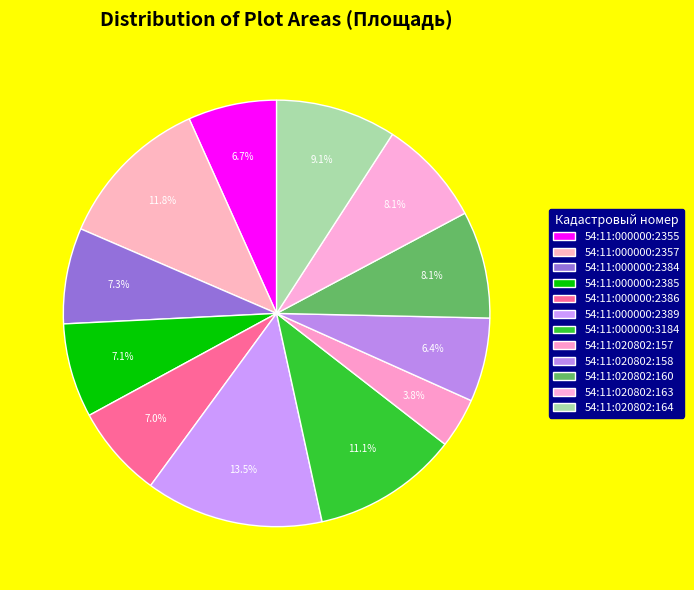

Between 54:11:000000:2355 and 54:11:020802:163, which is larger?

54:11:020802:163